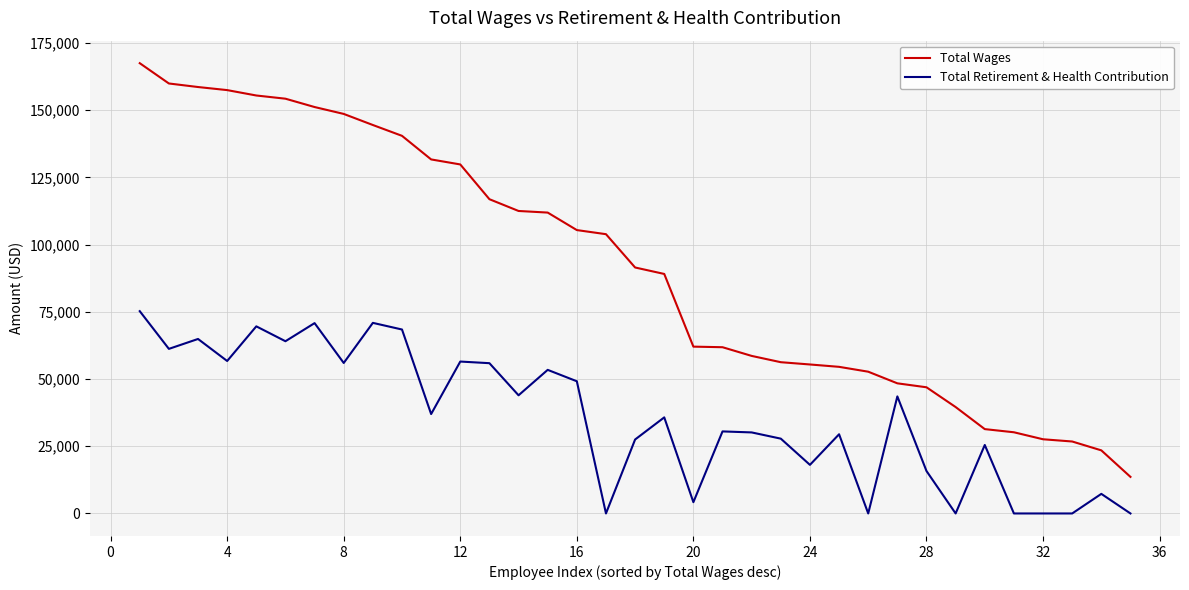

What are all the series names shown in the legend?

Total Wages, Total Retirement & Health Contribution